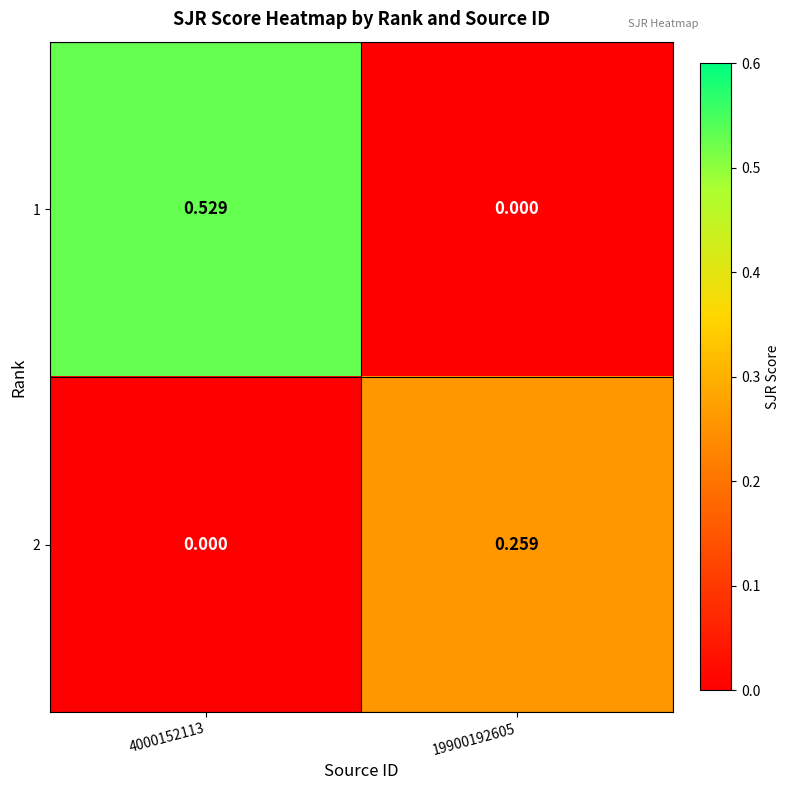

Is the value of 1 at 4000152113 greater than the value of 2 at 19900192605?

Yes